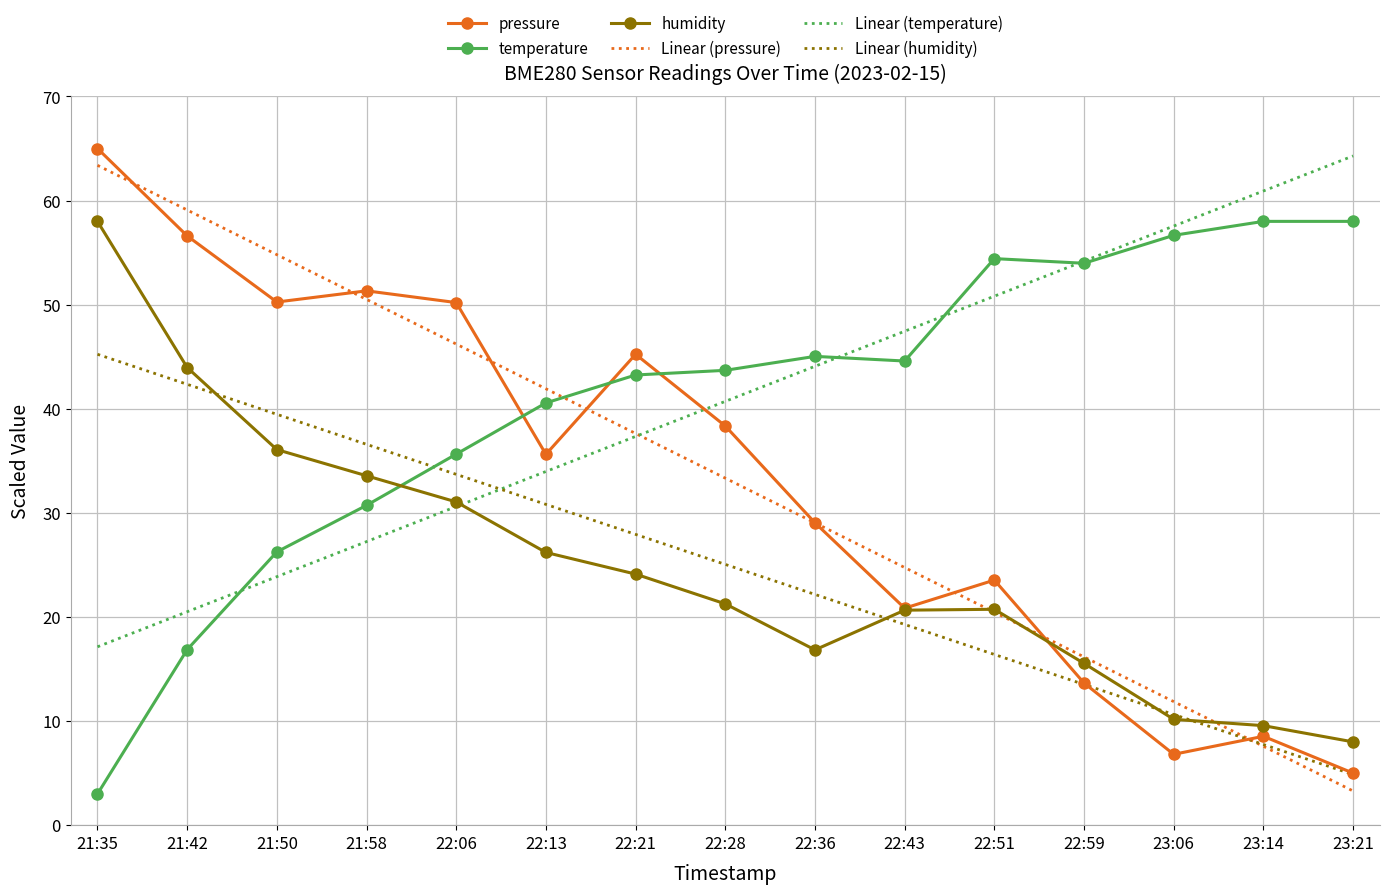

At which label does Linear (temperature) first exceed 40?

22:28